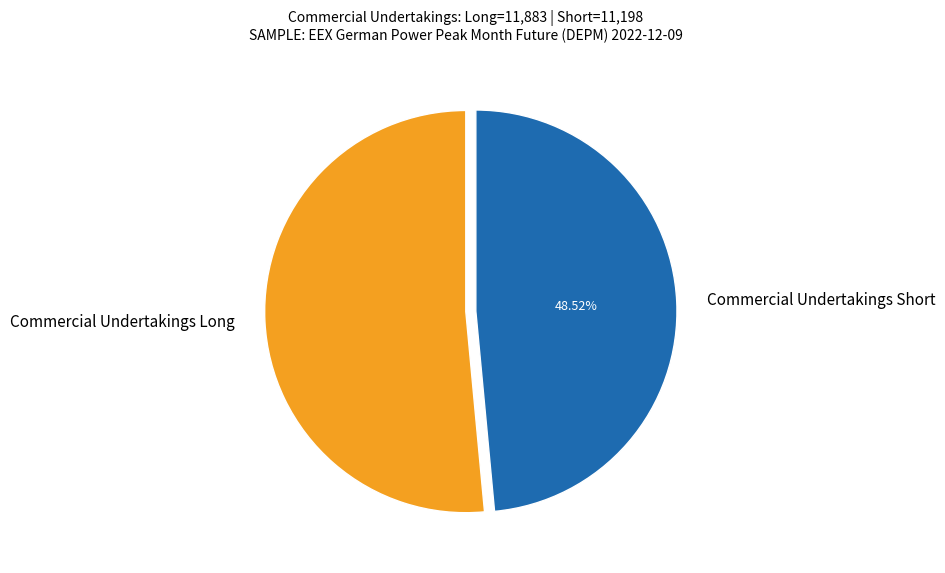

Which category has the smallest portion of the pie?

Commercial Undertakings Short